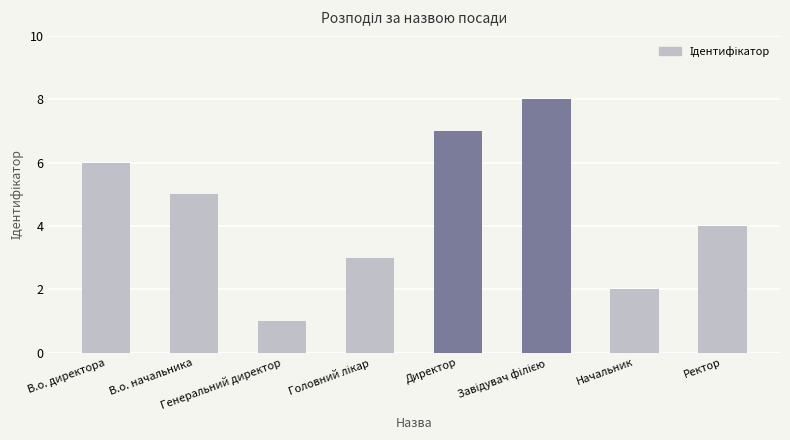

What position from the right is В.о. начальника?

7